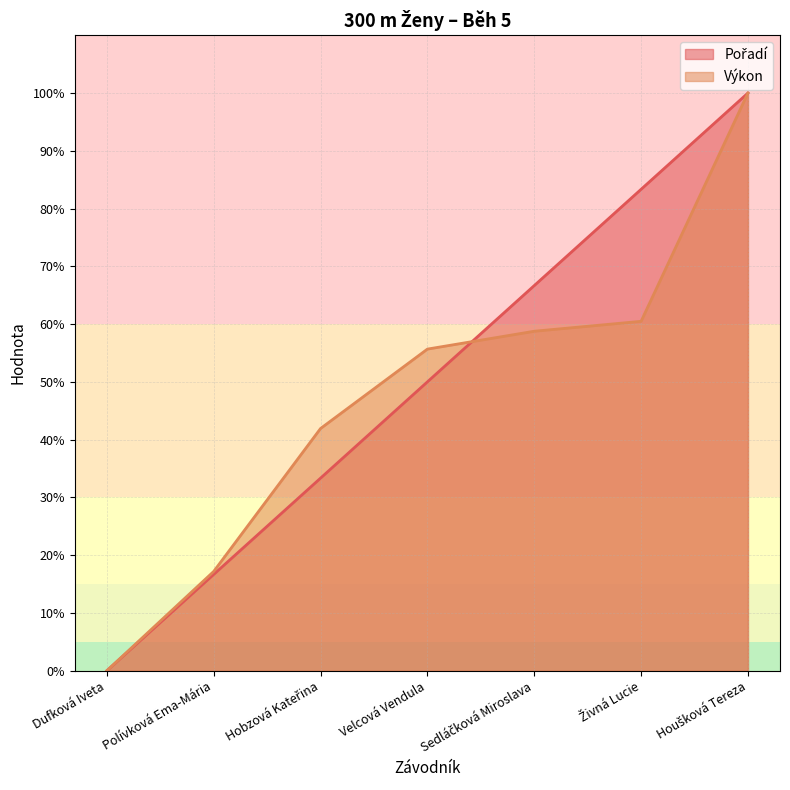

The value of Výkon at Polívková Ema-Mária is 17.2. True or false?

True